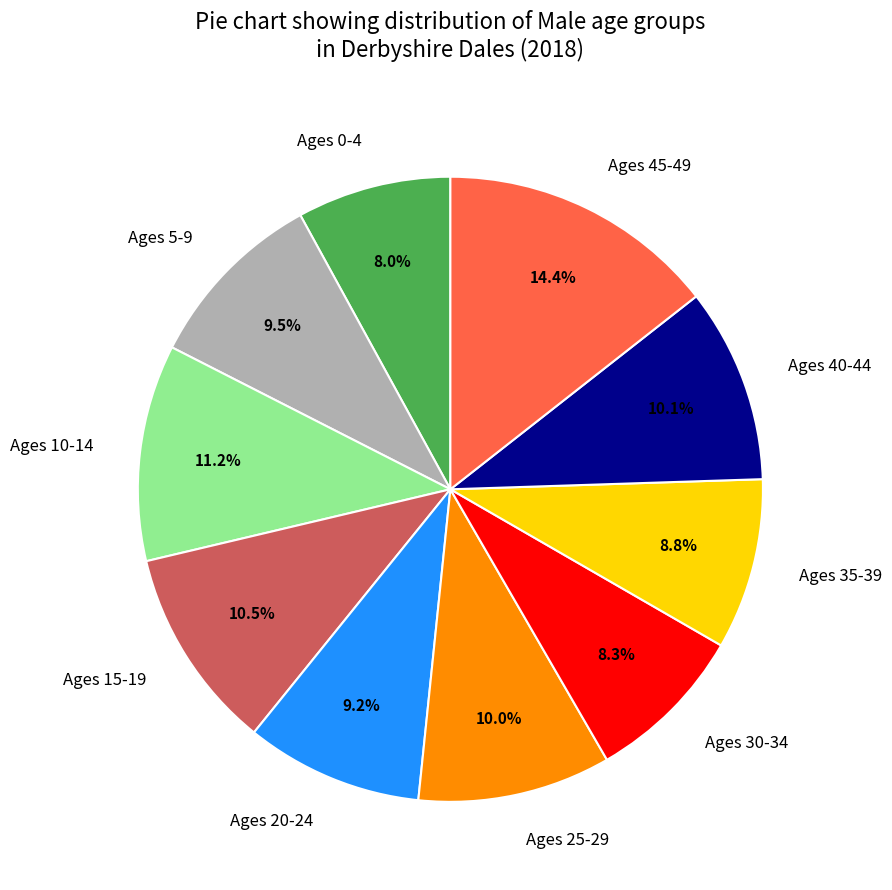

True or false: Ages 35-39 accounts for 1% of the total.

False